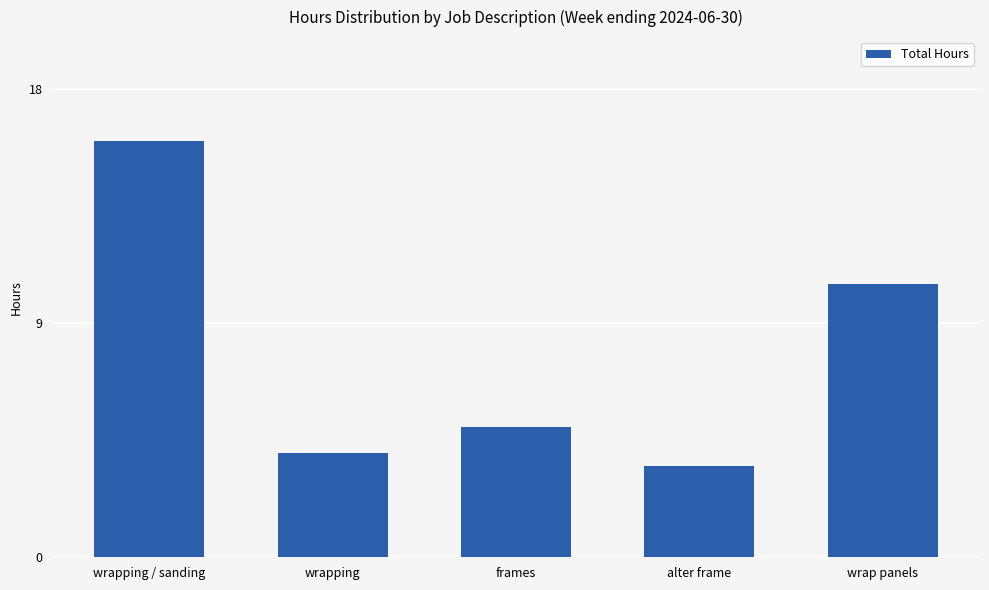

List the labels in order of value, largest first.

wrapping / sanding, wrap panels, frames, wrapping, alter frame